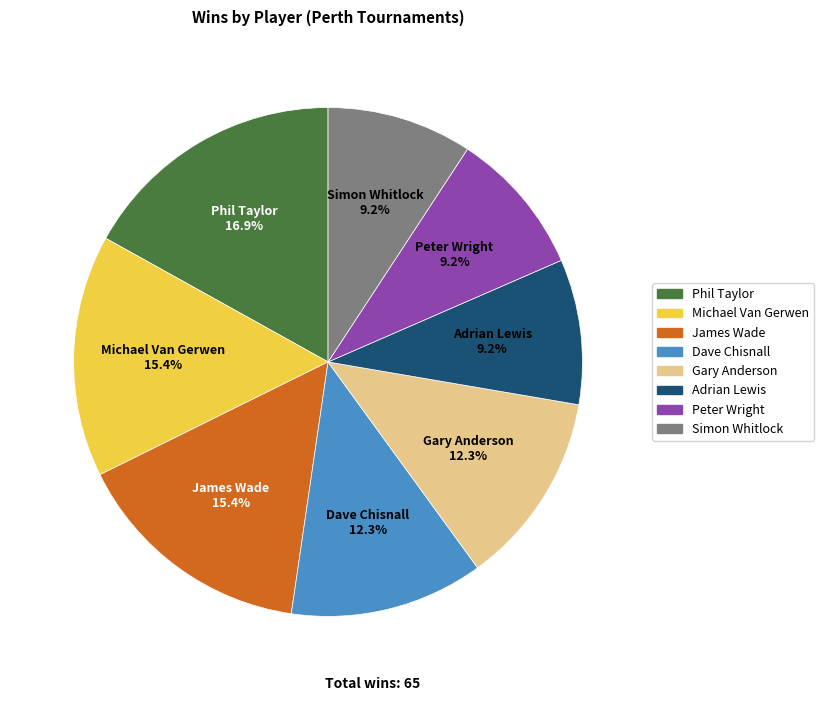

Approximately how many times larger is the value at Adrian Lewis compared to Peter Wright?

1.0